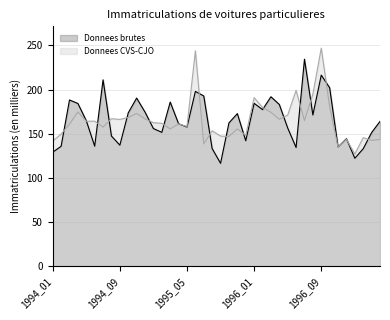

What is the highest value of the Donnees brutes series?

234.5